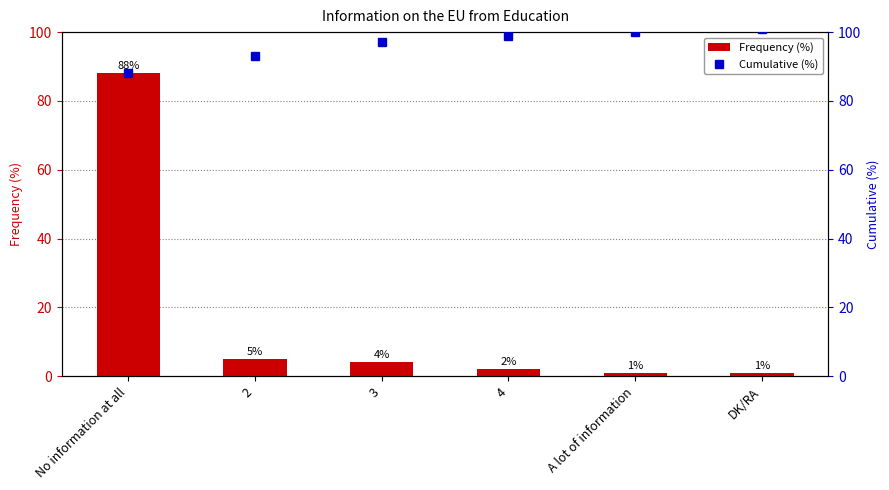

What is the value of the Frequency (%) bar at the 5th from the left?

1